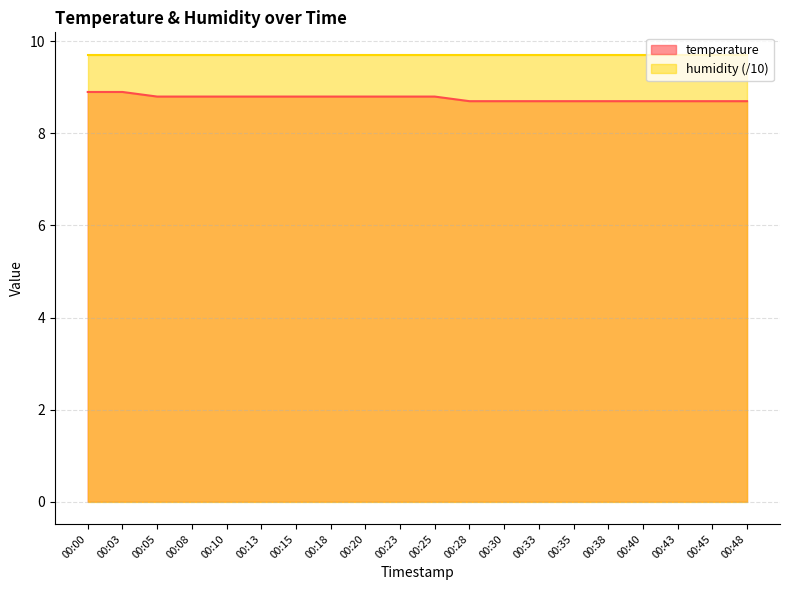

Which has a higher value, 00:15 or 00:28?

00:15